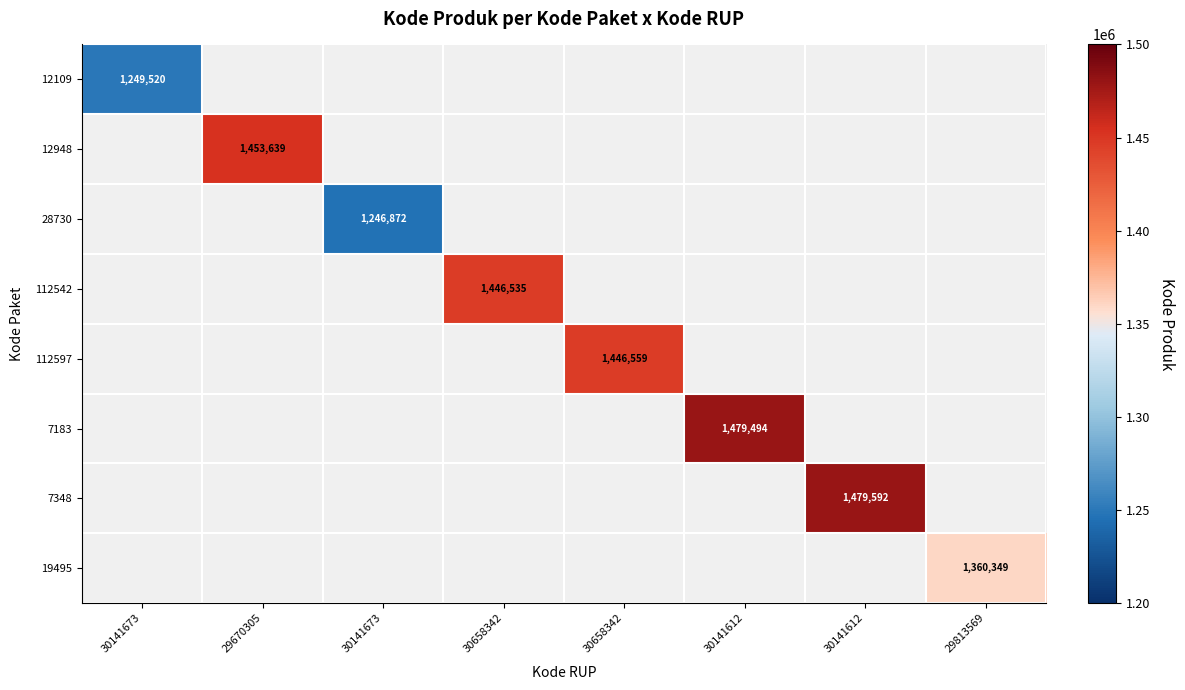

What is the minimum value shown in the chart?

1246872.0